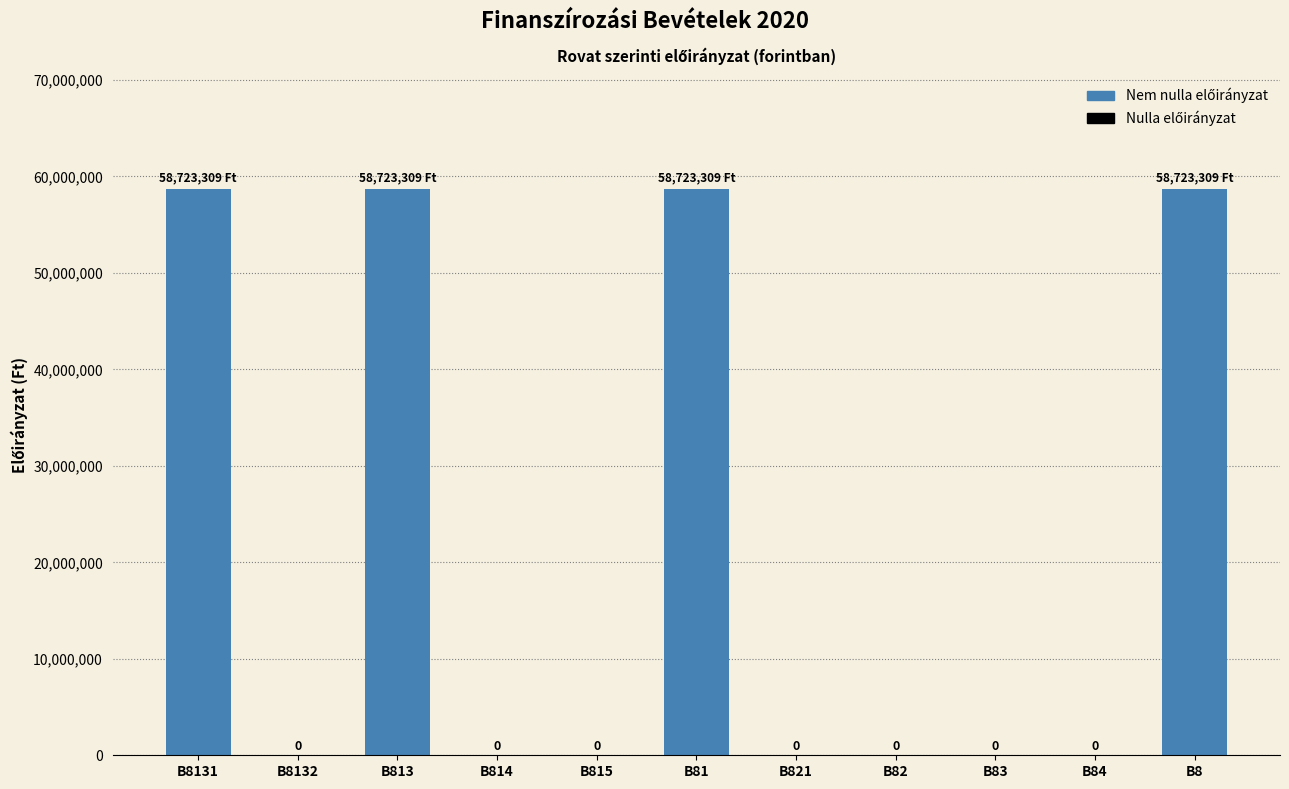

Reading left to right, what are all the values shown in this chart?

58723309	0	58723309	0	0	58723309	0	0	0	0	58723309